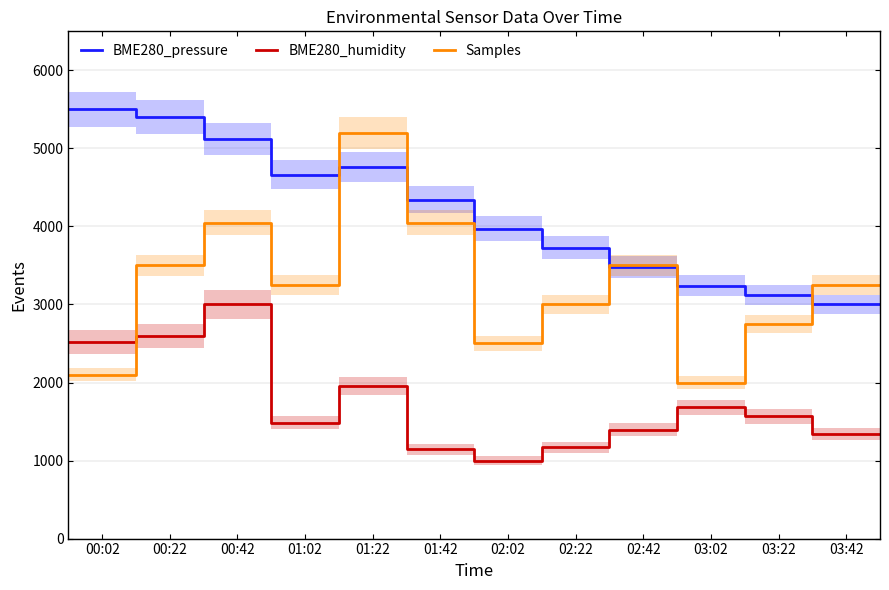

What are all the series names shown in the legend?

BME280_pressure, BME280_humidity, Samples